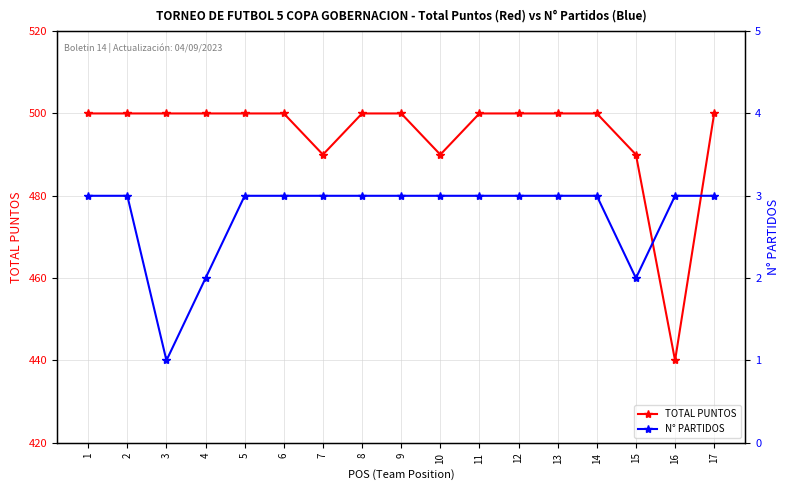

What is the difference between the maximum and minimum values in the N° PARTIDOS series?

2